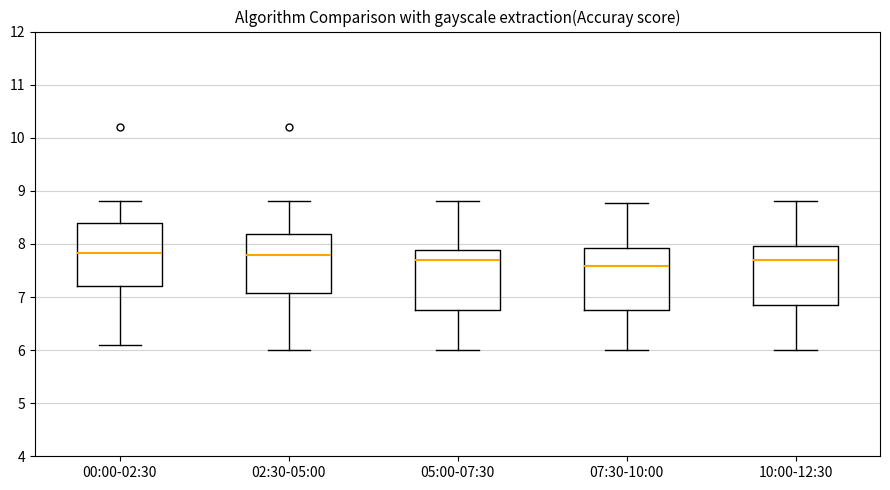

Reading left to right, read every box against the y-axis: the position of its median line, the range the box covers, and the ends of its whiskers. The values are not printed on the chart, so give them approximately, as read against the axis.

00:00-02:30: median 7.8, box 7.2 to 8.4, whiskers 6.1 to 8.8
02:30-05:00: median 7.8, box 7.1 to 8.2, whiskers 6.0 to 8.8
05:00-07:30: median 7.7, box 6.7 to 7.9, whiskers 6.0 to 8.8
07:30-10:00: median 7.6, box 6.7 to 7.9, whiskers 6.0 to 8.8
10:00-12:30: median 7.7, box 6.9 to 8.0, whiskers 6.0 to 8.8